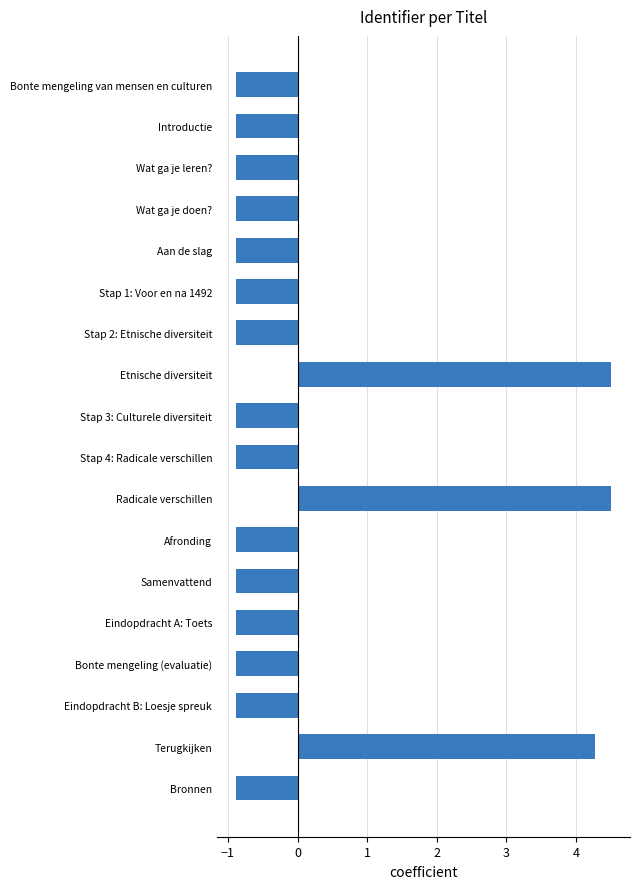

Are the bars grouped side by side (vs. stacked)?

No